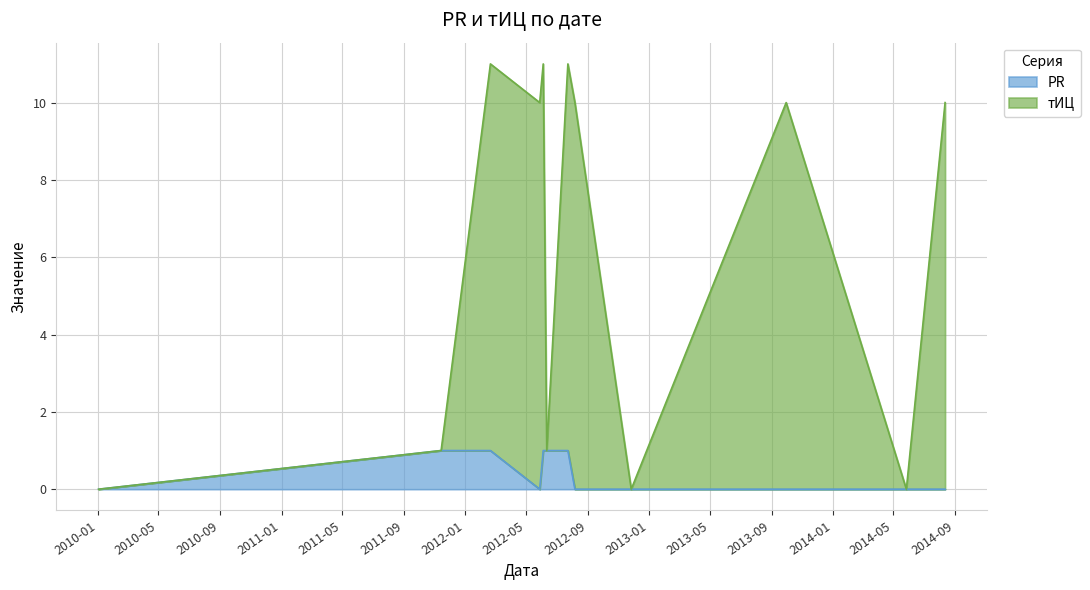

Rank the series by their average value, from highest to lowest.

тИЦ, PR